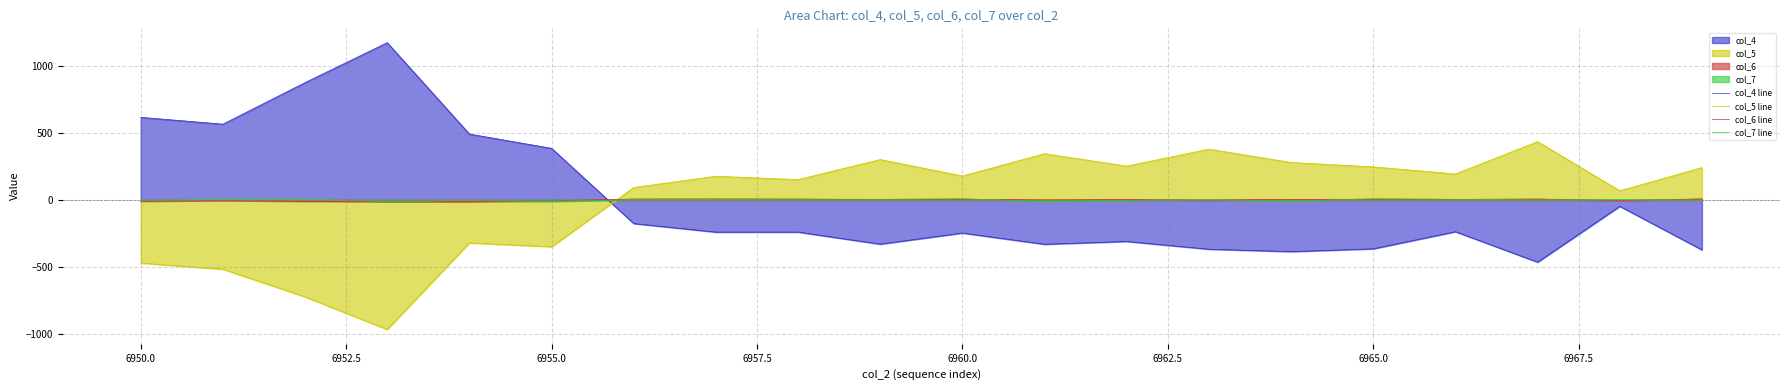

How many lines are shown in the chart?

4